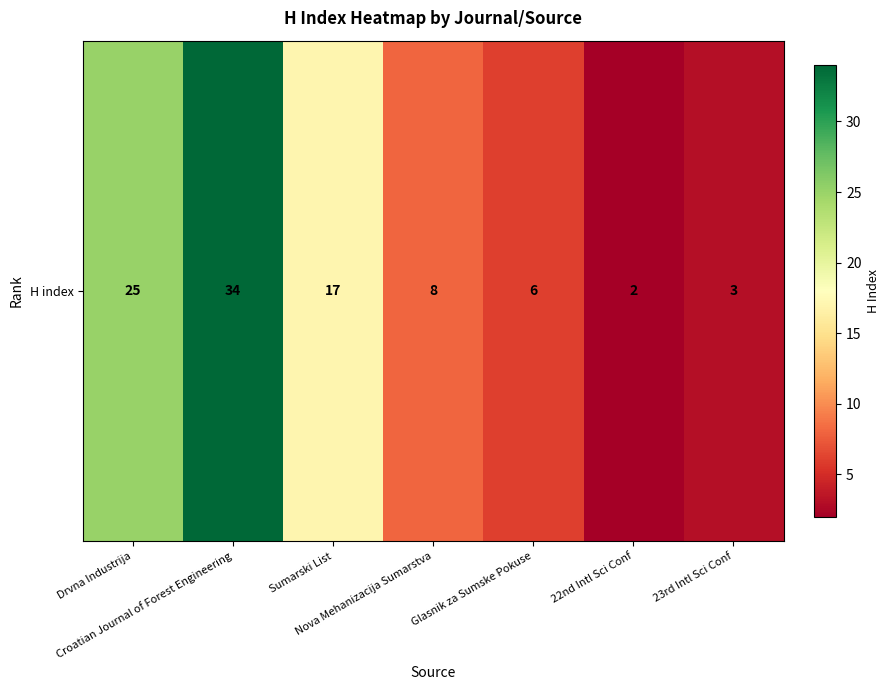

Which has a higher value, Drvna Industrija or 22nd Intl Sci Conf?

Drvna Industrija